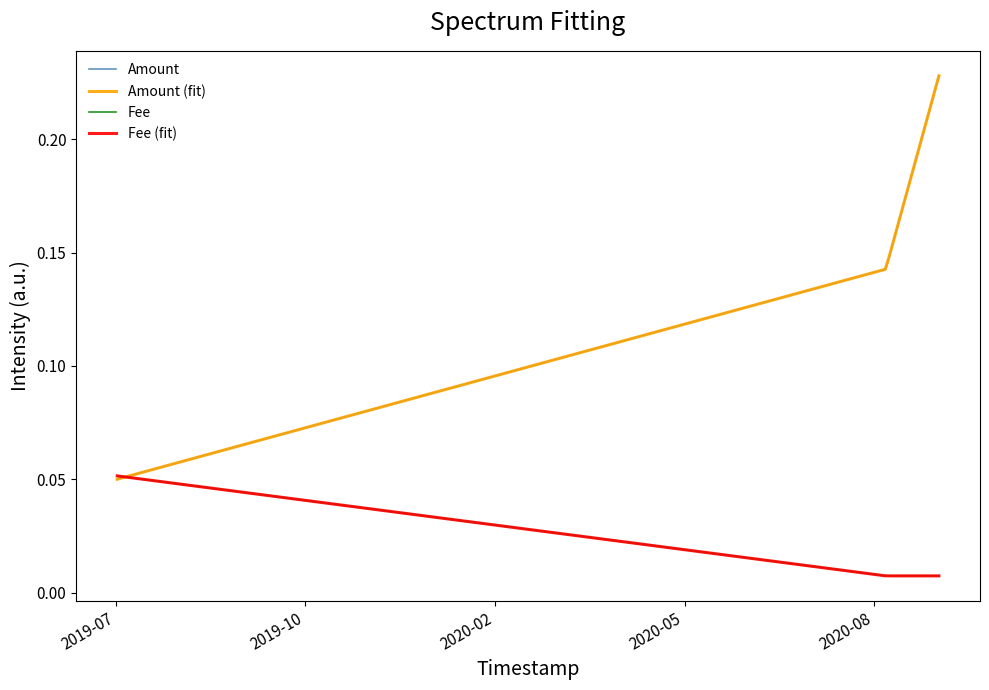

Which series has the largest range (max minus min)?

Amount